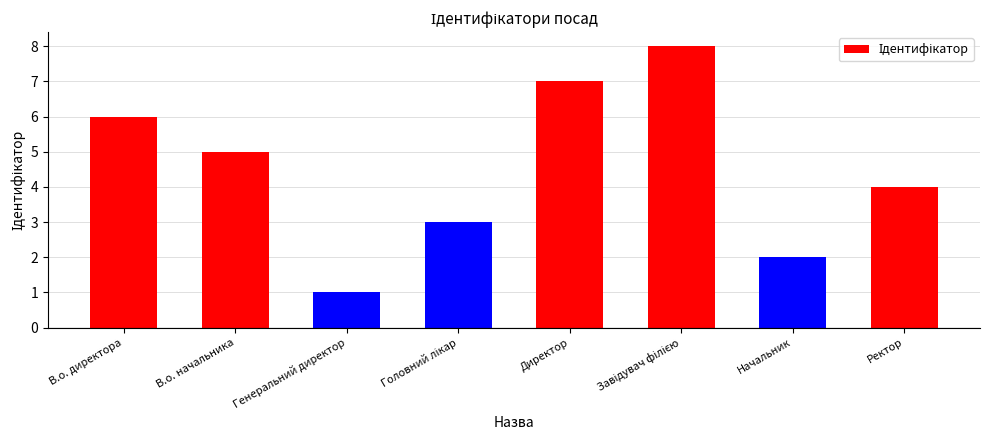

Where does the data first go above 5?

В.о. директора